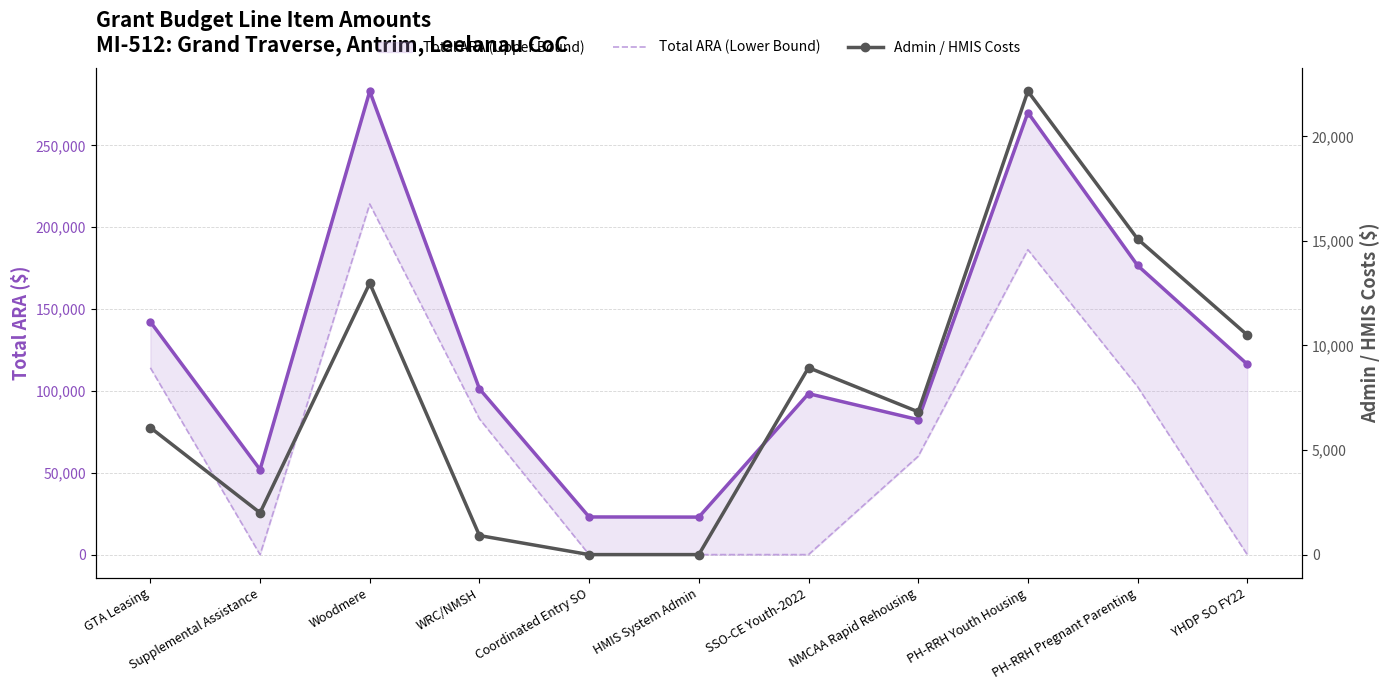

The value of Total ARA (Upper Bound) at Woodmere is 283065. True or false?

True